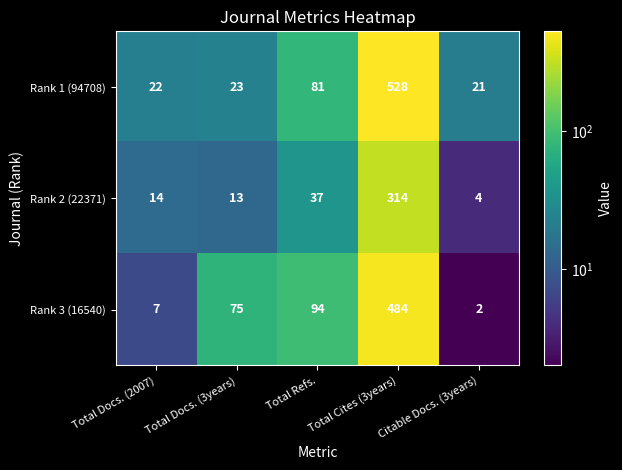

At which label is Rank 1 (94708) closest to 274?

Total Refs.